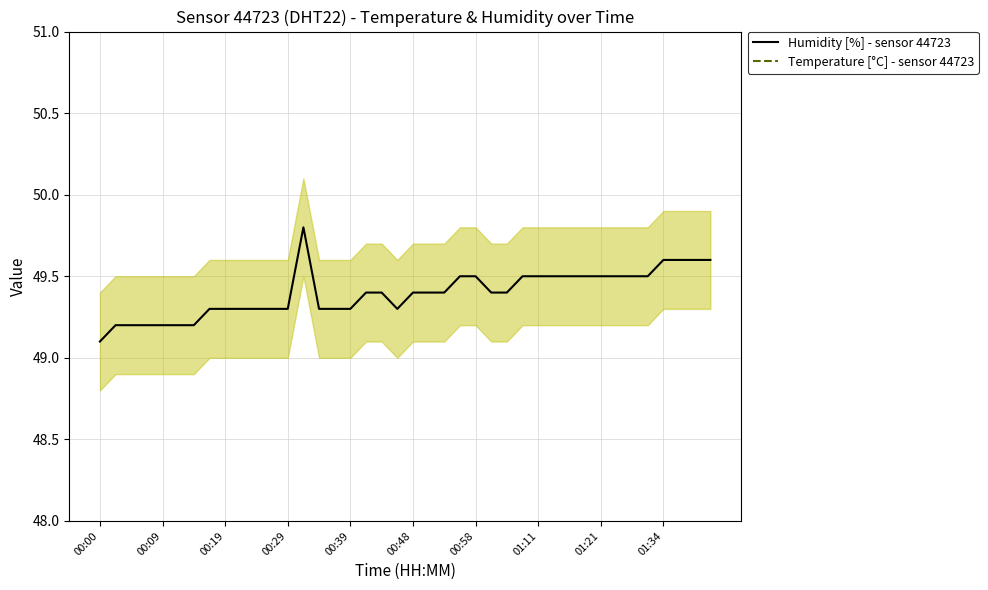

At which label does Humidity [%] - sensor 44723 reach its minimum?

00:00